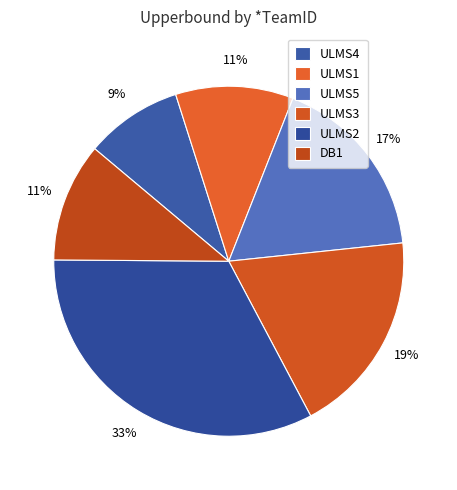

Is the sum of ULMS1 and ULMS5 greater than half?

No